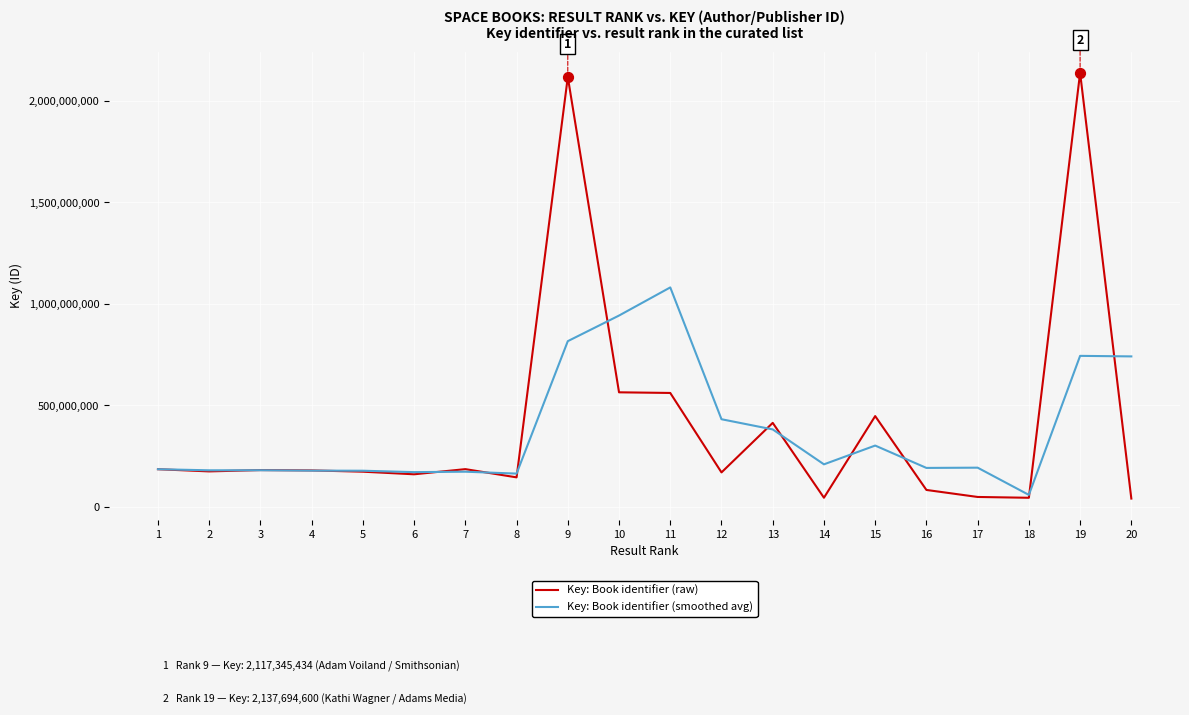

What are all the series names shown in the legend?

Key: Book identifier (raw), Key: Book identifier (smoothed avg)